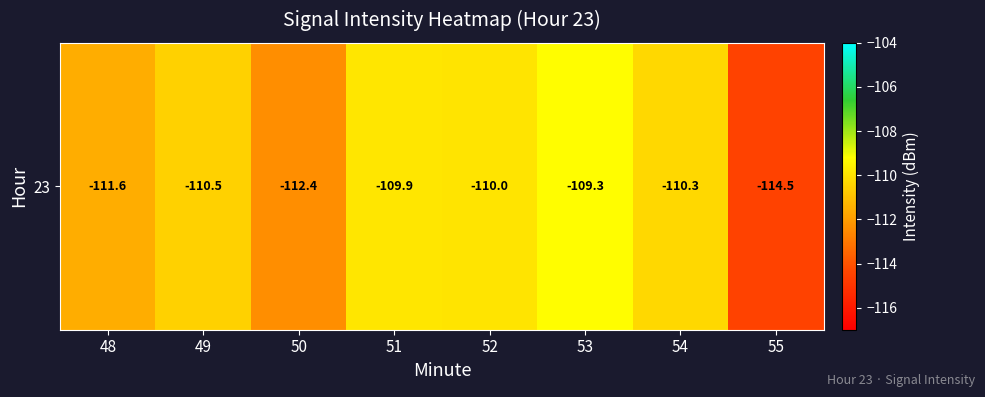

Where does the data first go above -110?

51